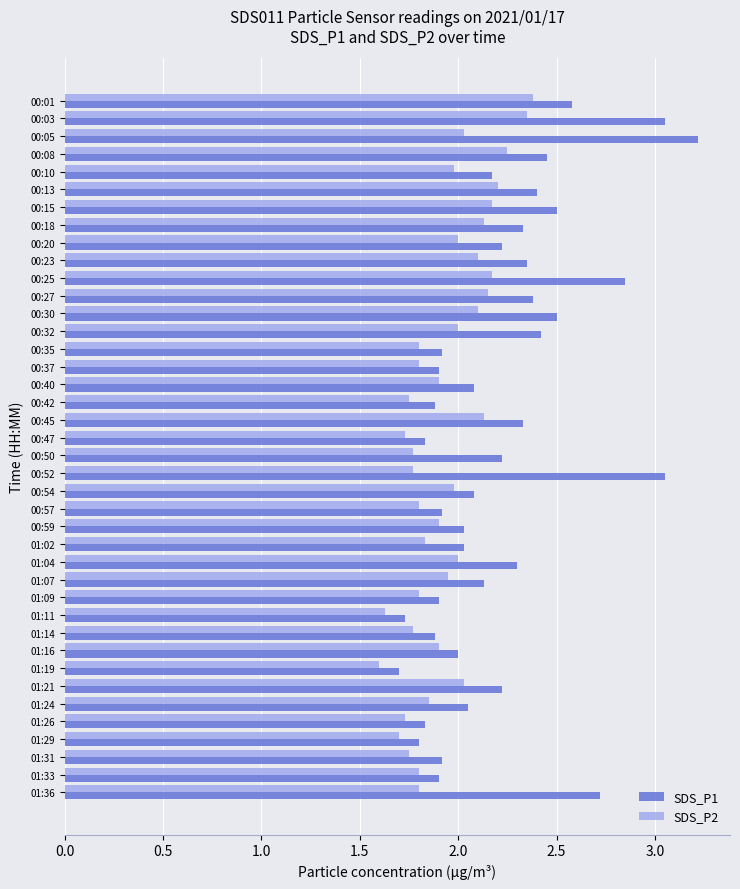

Rank the series by their average value, from highest to lowest.

SDS_P1, SDS_P2